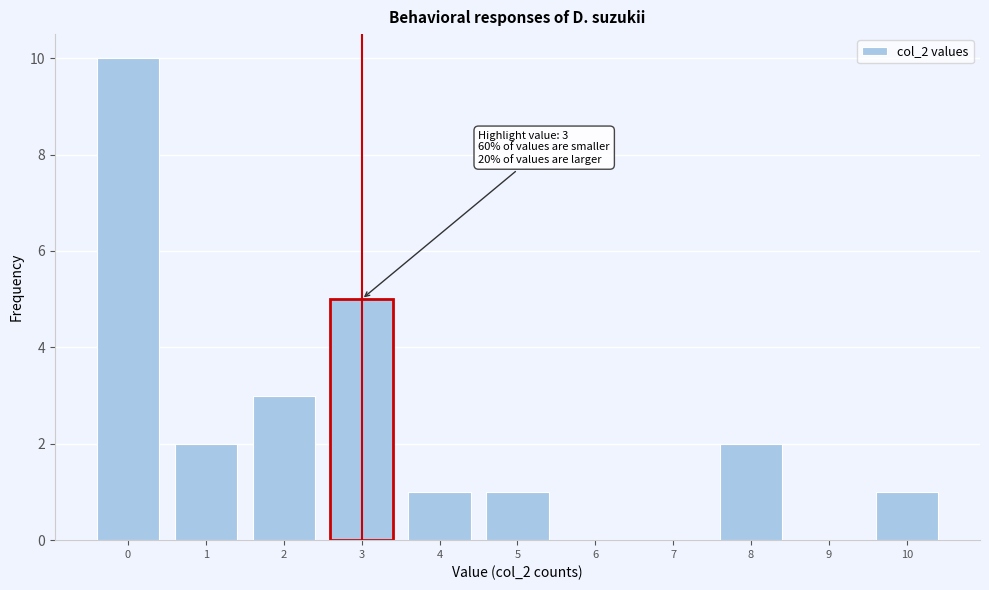

Reading right to left, transcribe all the data shown in this chart.

10=1	9=0	8=2	7=0	6=0	5=1	4=1	3=5	2=3	1=2	0=10